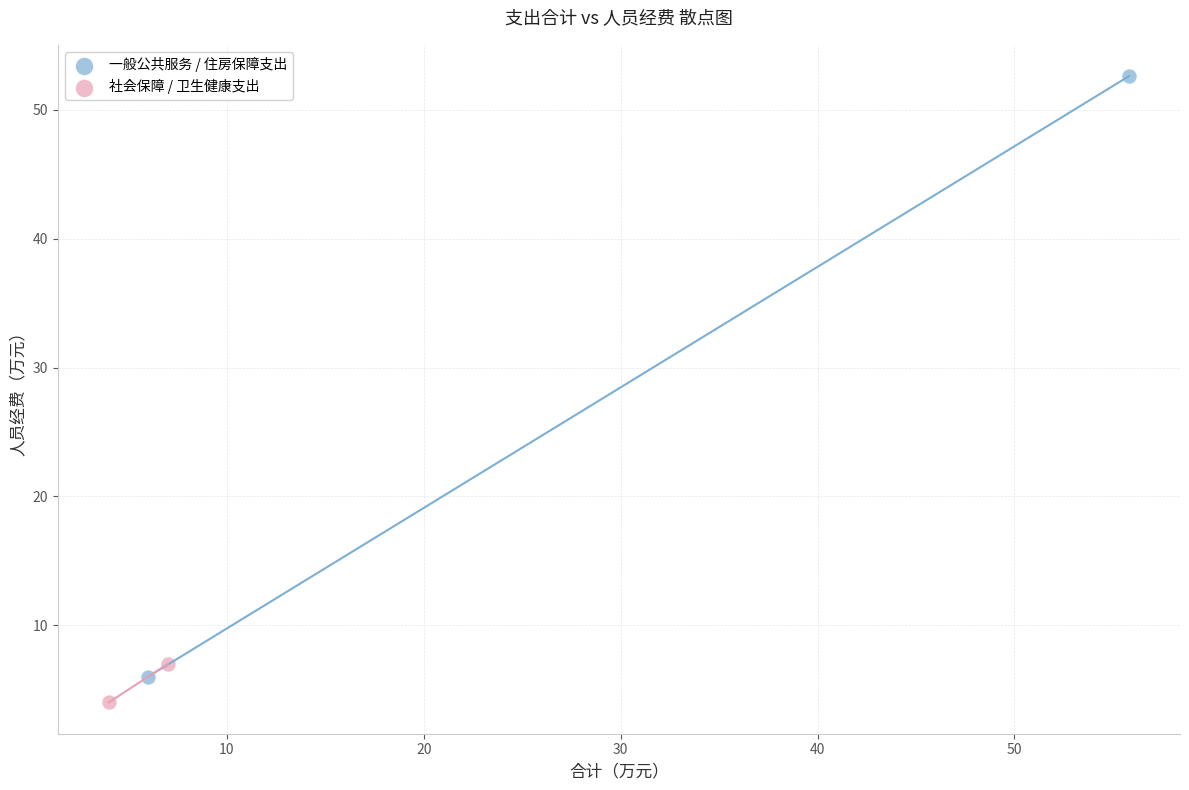

Which series contains the highest Y value?

一般公共服务 / 住房保障支出